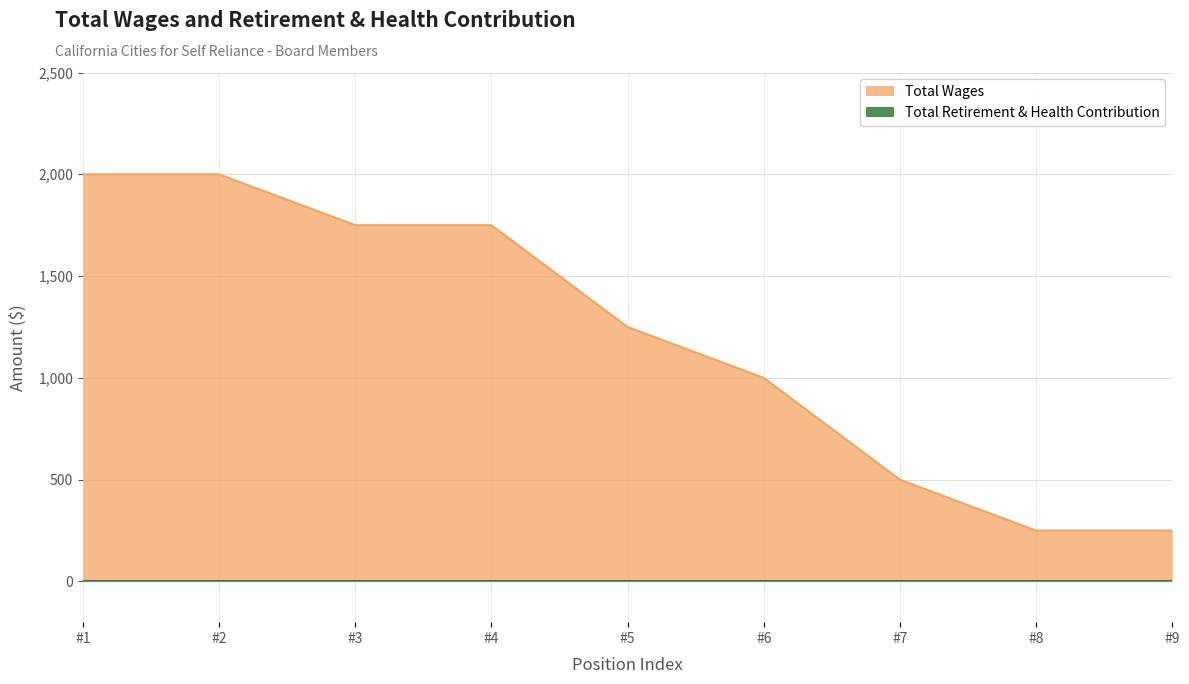

What is the value of the 4th point from the left?

1750